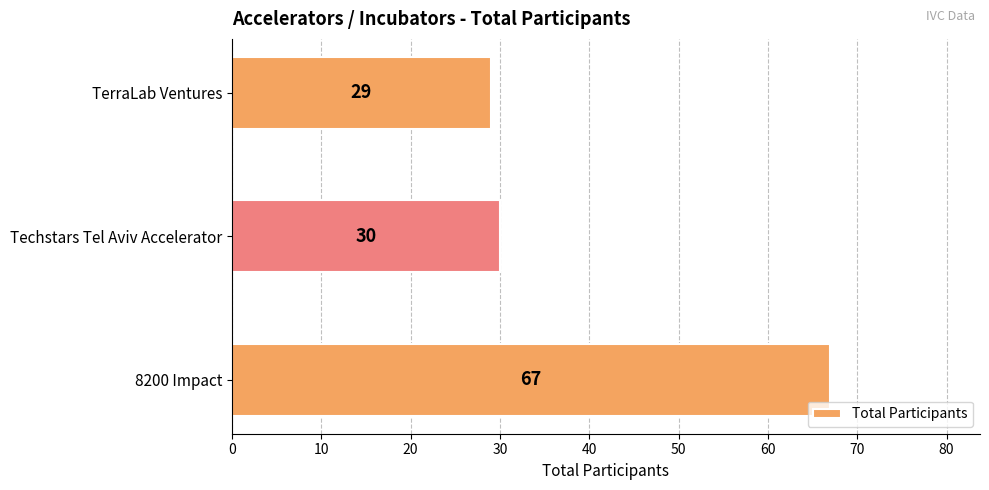

What is the ratio of the value at TerraLab Ventures to the value at 8200 Impact?

0.4